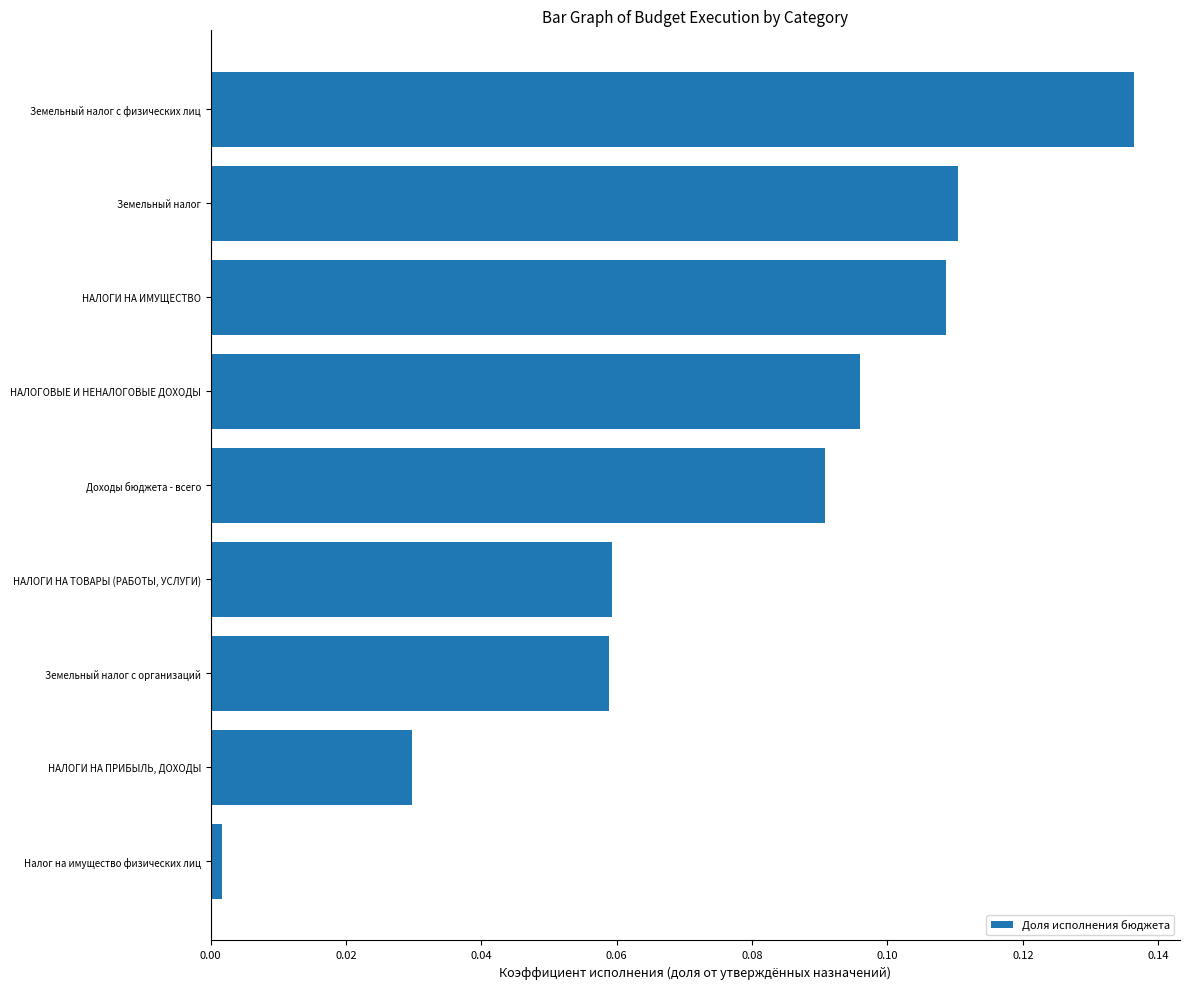

True or false: the data shows 0.0 at НАЛОГОВЫЕ И НЕНАЛОГОВЫЕ ДОХОДЫ.

False